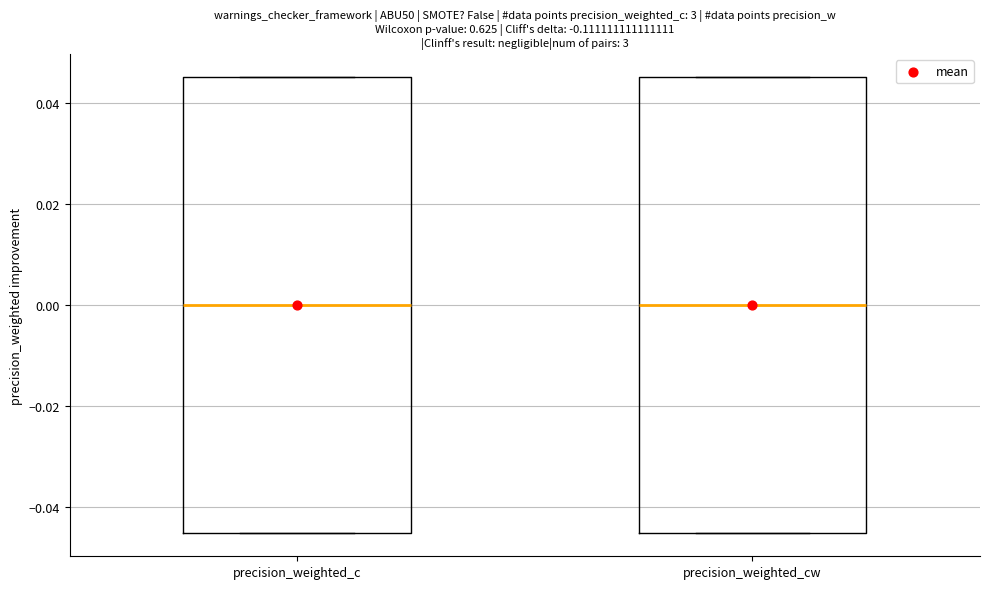

Where does the median line of the box for precision_weighted_c sit on the y-axis? The values are not printed on the chart, so give them approximately, as read against the axis.

0.000